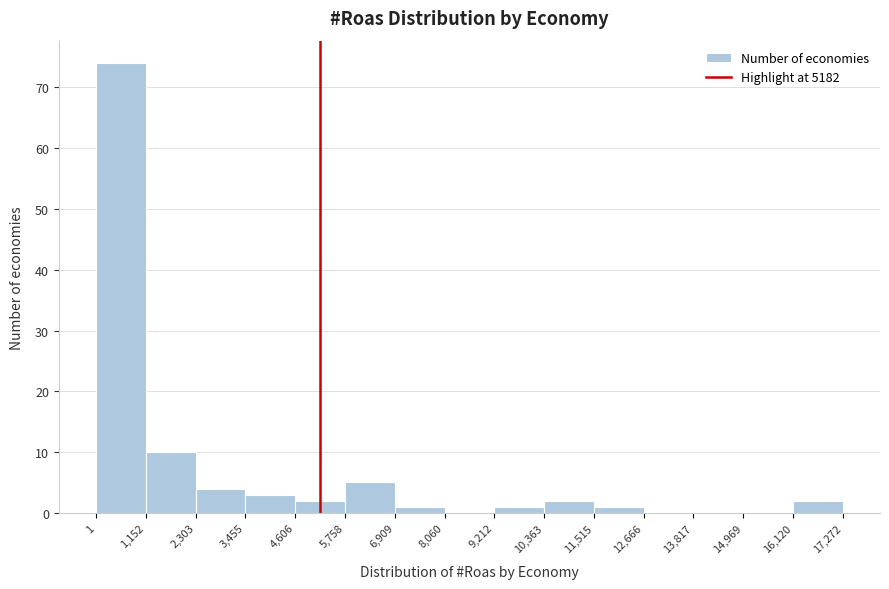

Reading left to right, transcribe this chart: for each bar, give the range it covers on the x-axis and its height. The values are not printed on the chart, so give them approximately, as read against the axis.

1 to 1,152: 74
1,152 to 2,303: 10
2,303 to 3,455: 4
3,455 to 4,606: 3
4,606 to 5,758: 2
5,758 to 6,909: 5
6,909 to 8,060: 1
8,060 to 9,212: 0
9,212 to 10,363: 1
10,363 to 11,515: 2
11,515 to 12,666: 1
12,666 to 13,817: 0
13,817 to 14,969: 0
14,969 to 16,120: 0
16,120 to 17,272: 2